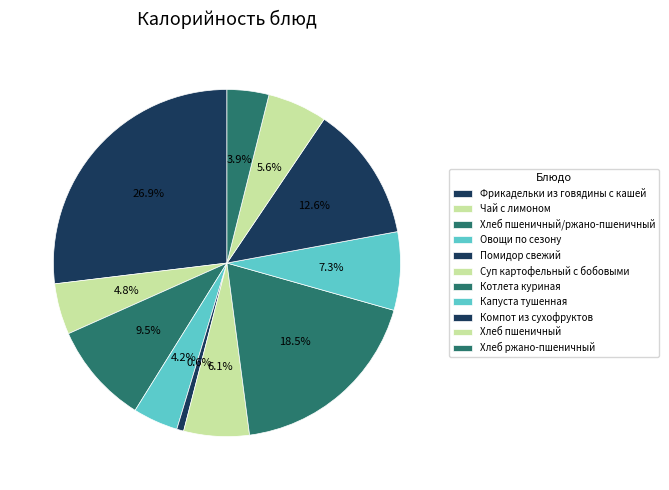

To the nearest percent, what percentage of the pie is Компот из сухофруктов?

13%